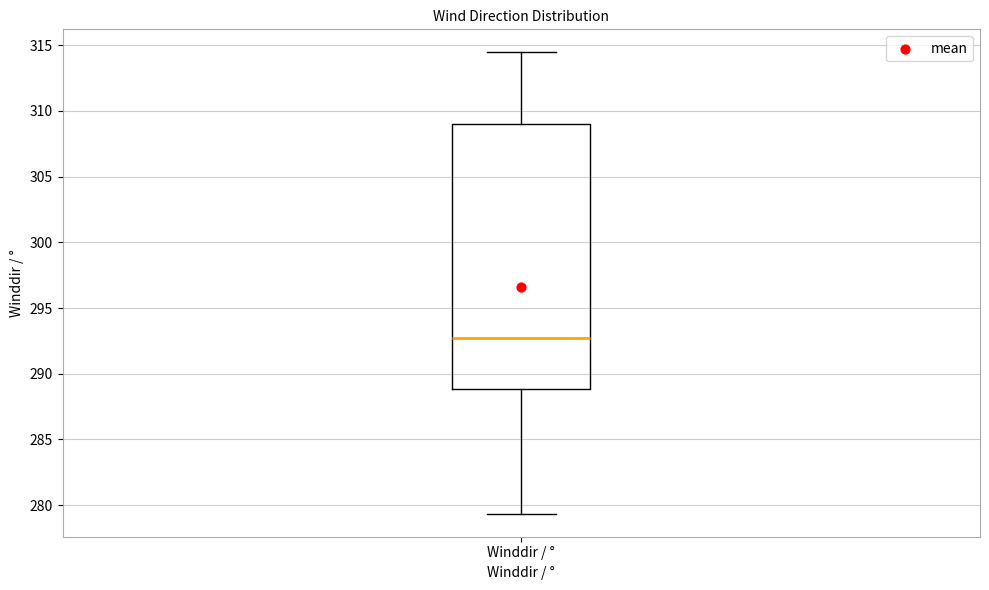

Where is the lower edge of the box for Winddir / ° on the y-axis? The values are not printed on the chart, so give them approximately, as read against the axis.

289.0